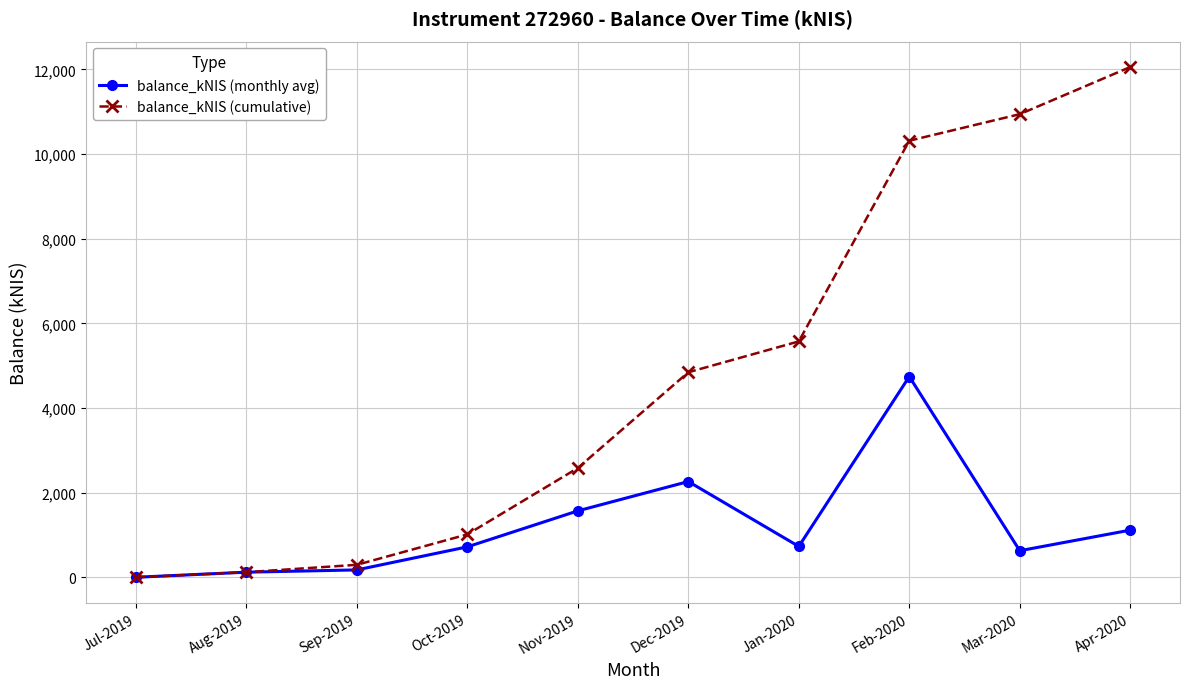

Rank the series by their average value, from highest to lowest.

balance_kNIS (cumulative), balance_kNIS (monthly avg)